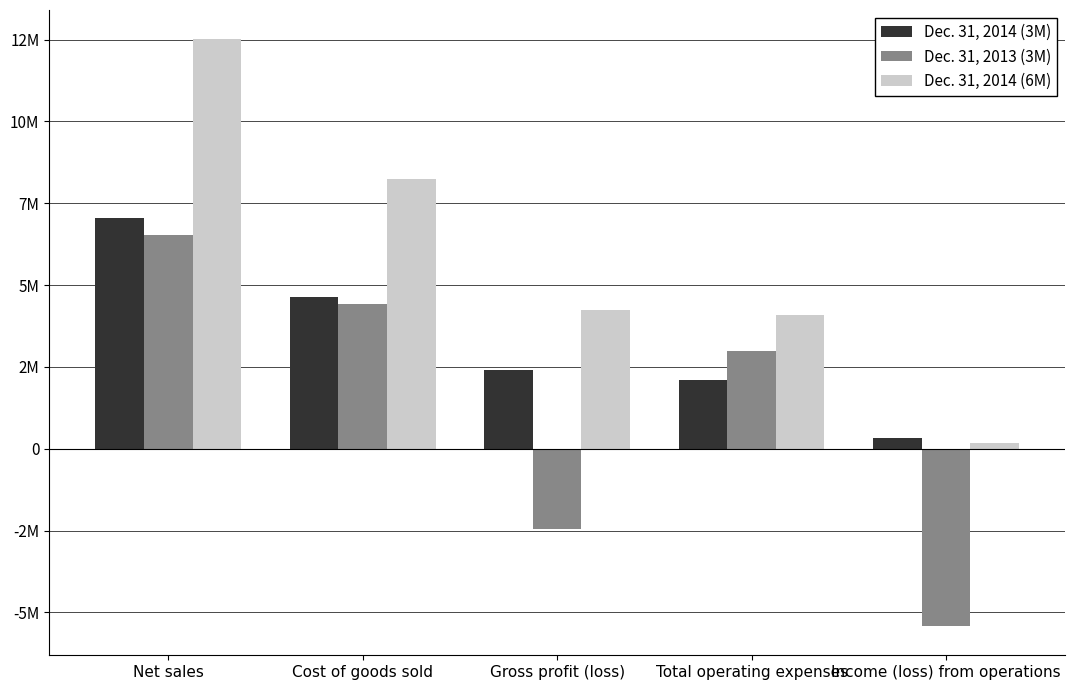

Which label corresponds to the largest value in the chart?

Net sales